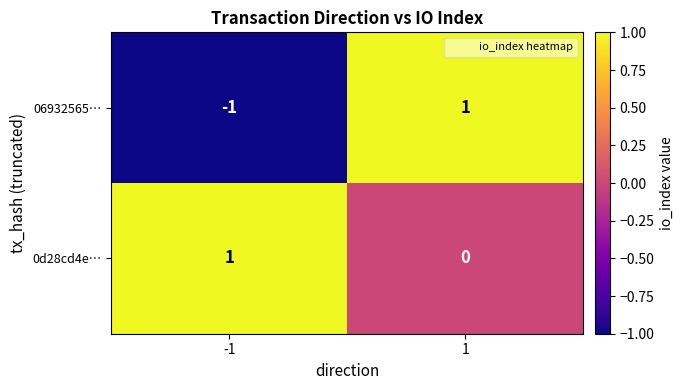

At how many categories does at least one series exceed 0?

2